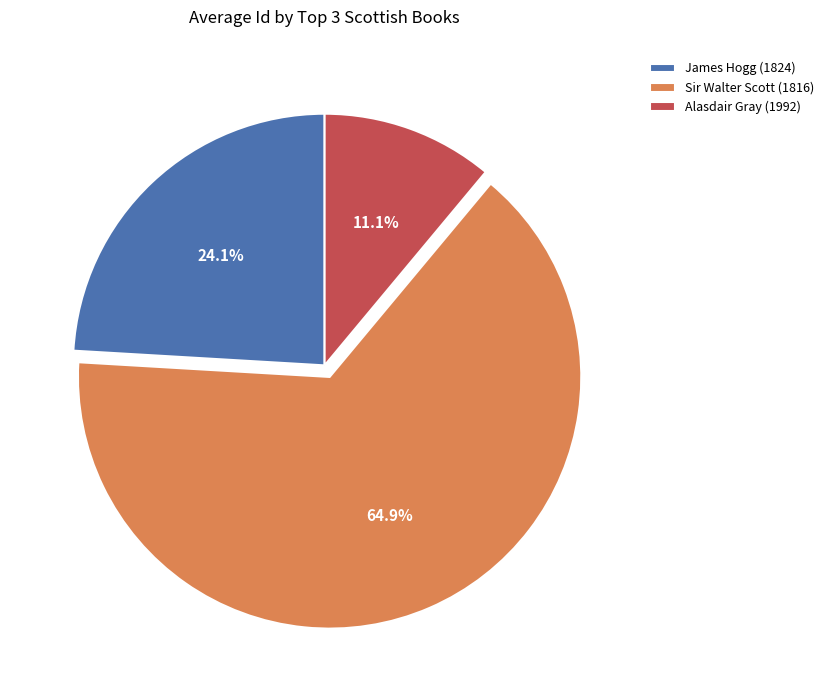

Combined, do Sir Walter Scott (1816) and Alasdair Gray (1992) account for over 50%?

Yes